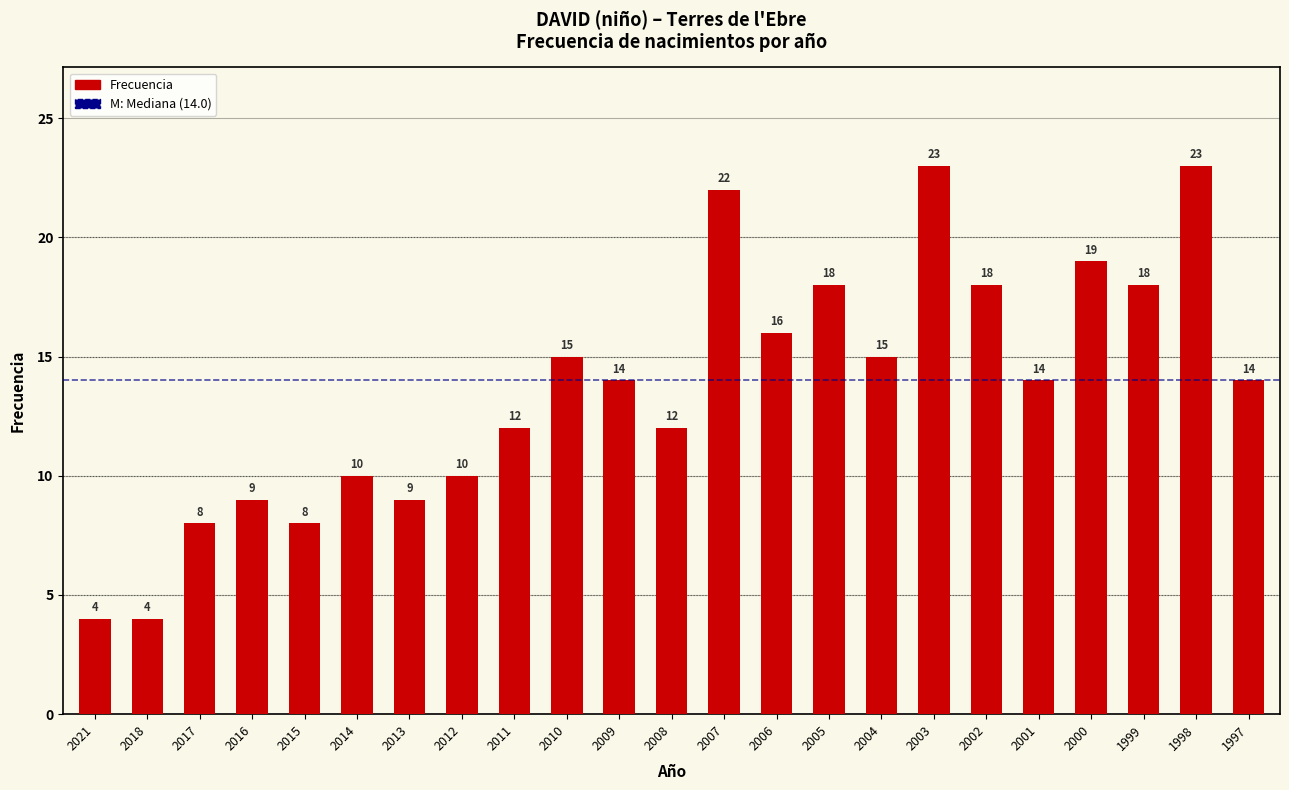

Reading left to right, transcribe all the data shown in this chart.

2021=4	2018=4	2017=8	2016=9	2015=8	2014=10	2013=9	2012=10	2011=12	2010=15	2009=14	2008=12	2007=22	2006=16	2005=18	2004=15	2003=23	2002=18	2001=14	2000=19	1999=18	1998=23	1997=14